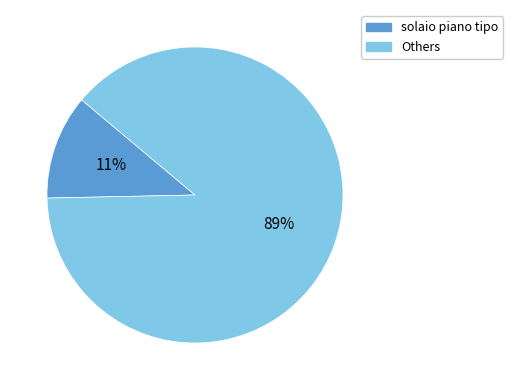

To the nearest percent, what is the average slice percentage?

50%